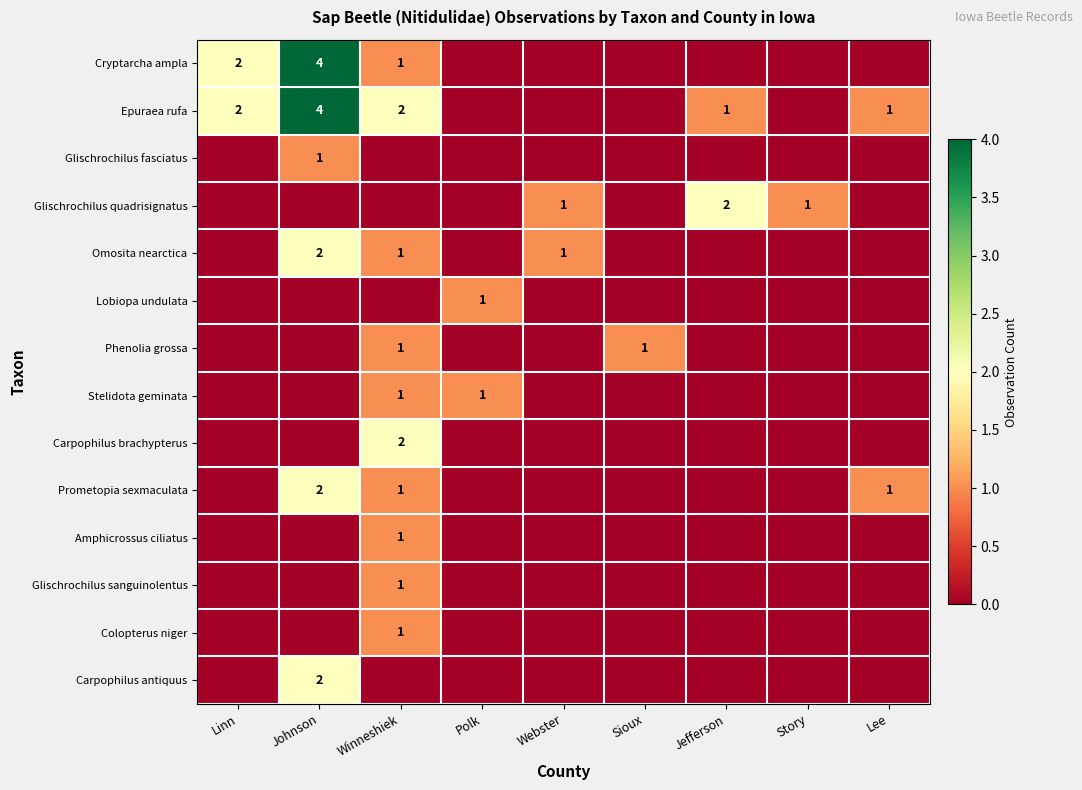

True or false: Carpophilus brachypterus has a value of 2 at Winneshiek.

True